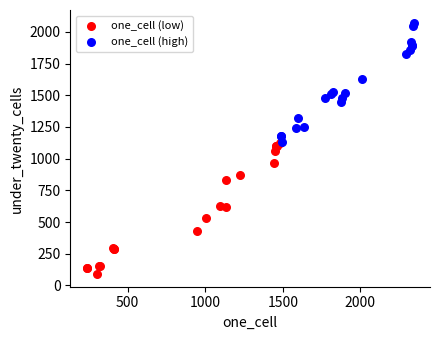

Which series reaches the maximum Y coordinate?

one_cell (high)